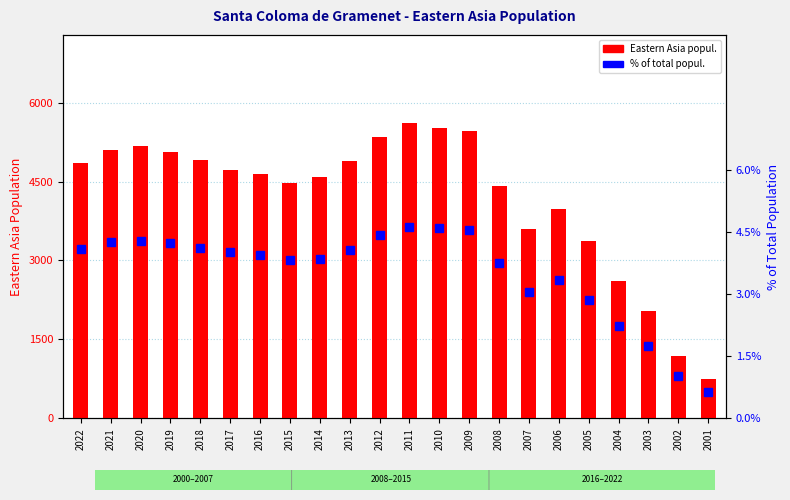

The Eastern Asia popul. series shows 1190.0 at 2002. True or false?

True